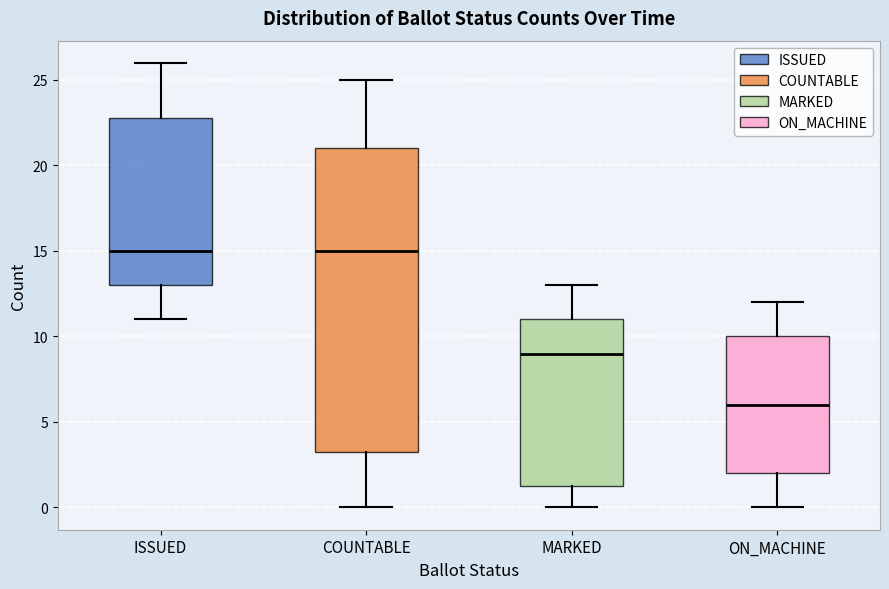

Where does the median line of the box for ON_MACHINE sit on the y-axis? The values are not printed on the chart, so give them approximately, as read against the axis.

6.0